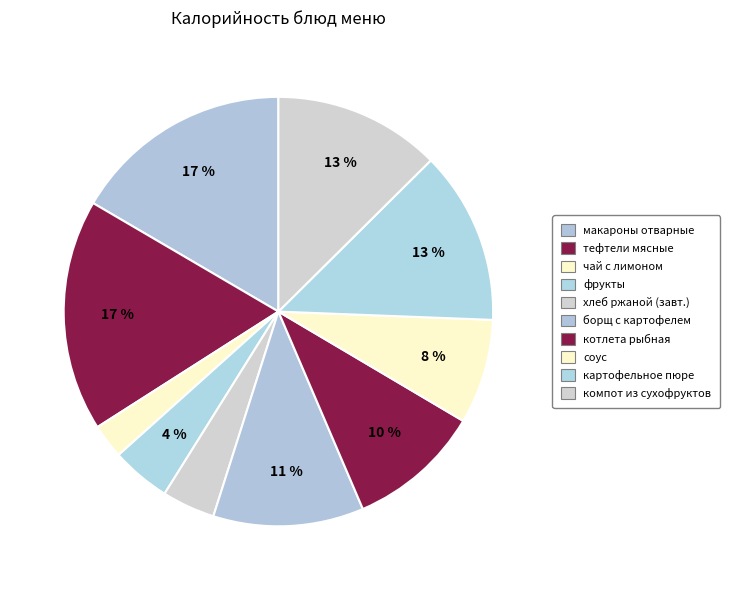

What is the largest slice in the pie chart?

тефтели мясные